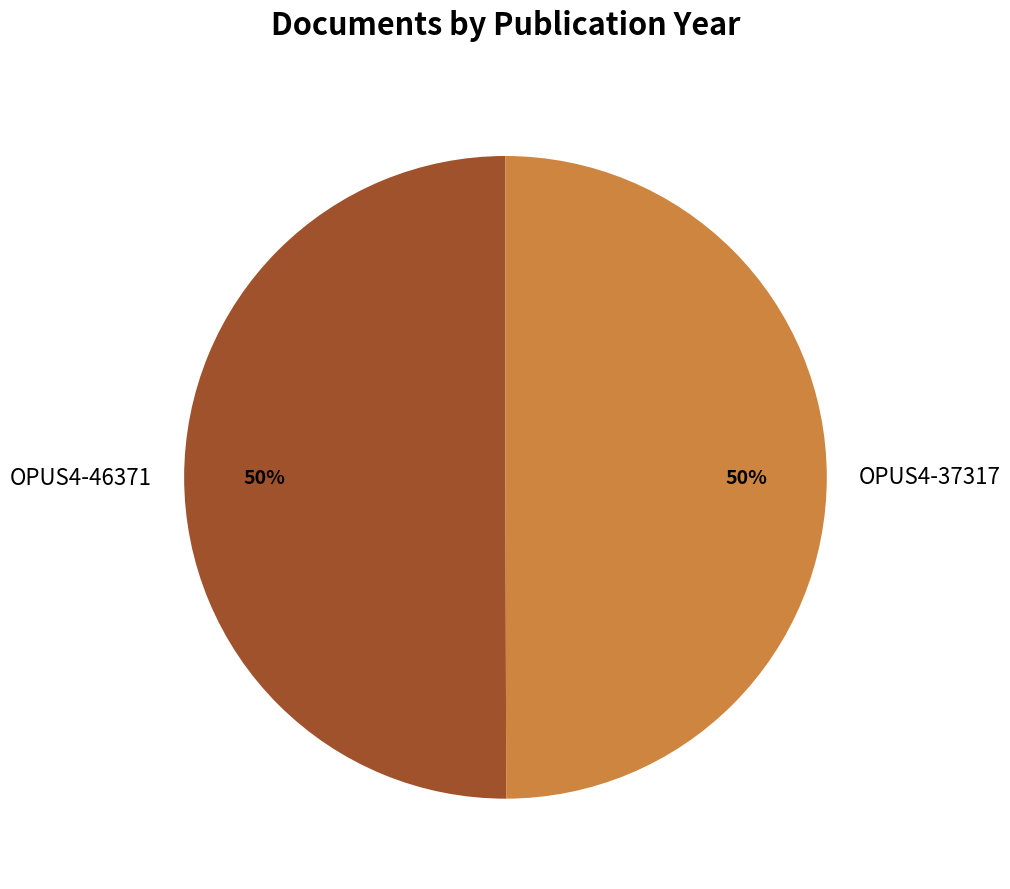

The OPUS4-37317 slice represents 50% of the pie. True or false?

True